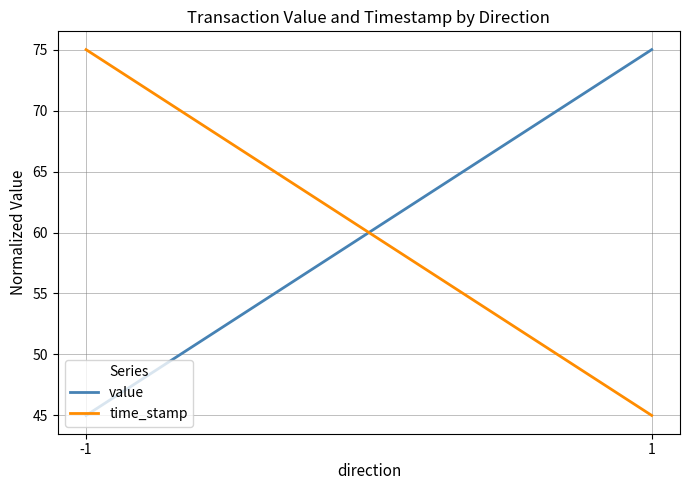

Reading left to right, transcribe all the data shown in this chart.

value: 45	75
time_stamp: 75	45